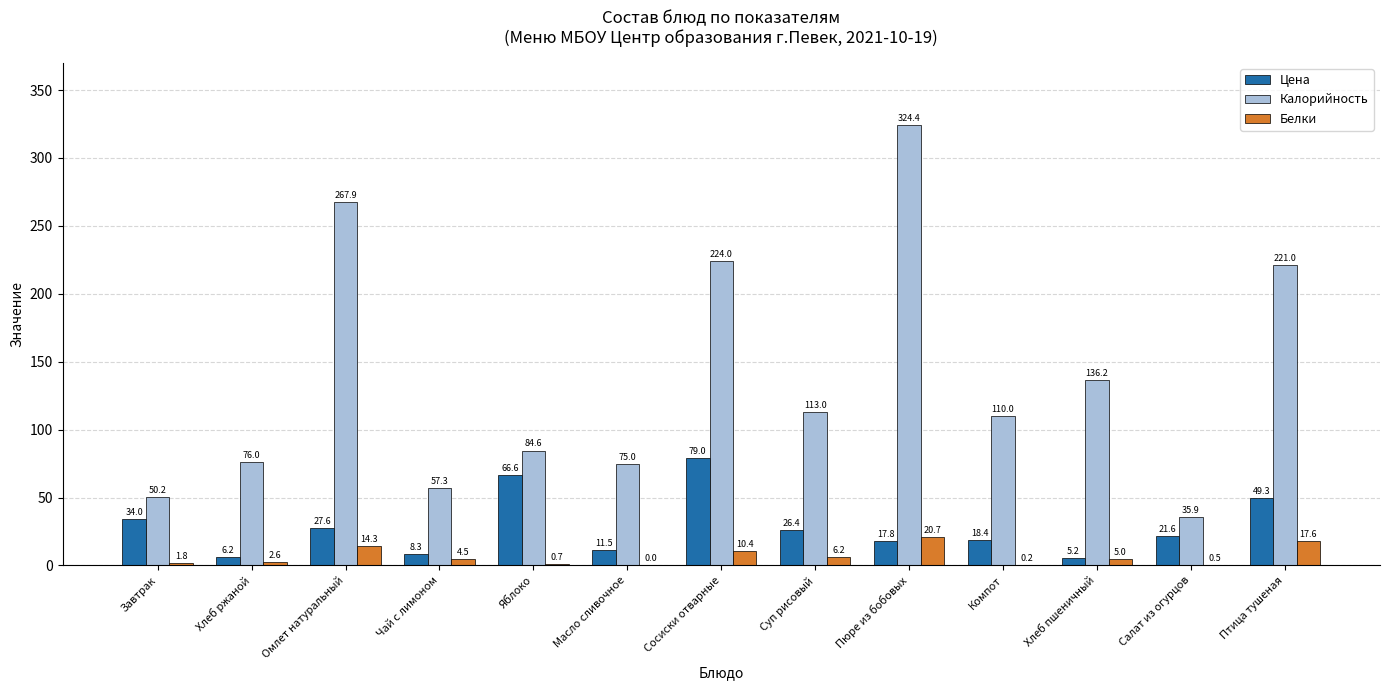

Is the value of Цена at Хлеб пшеничный greater than the value of Калорийность at Суп рисовый?

No